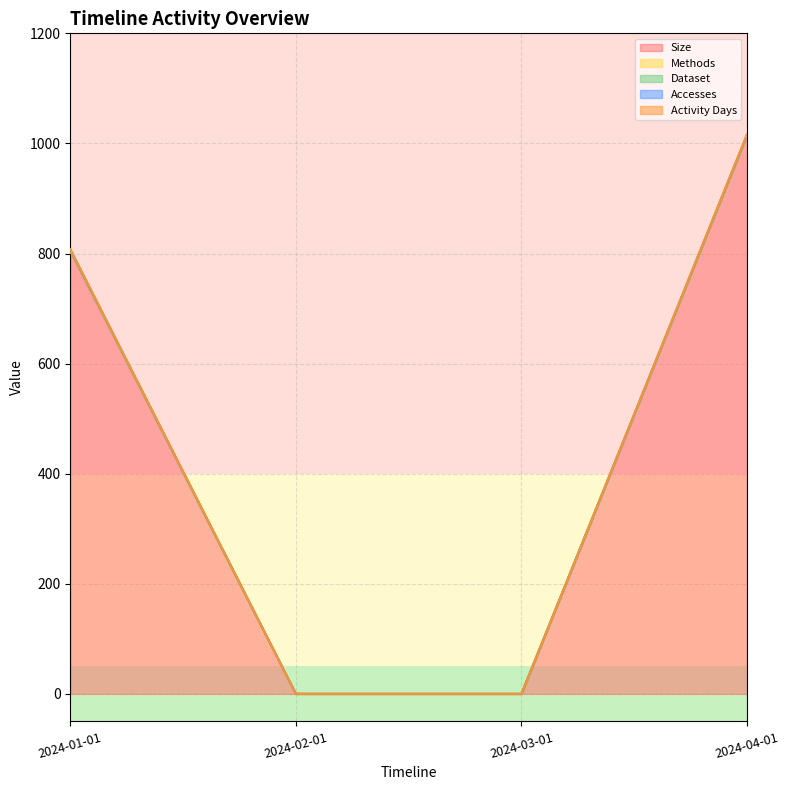

Which series has the largest total across all categories?

Methods